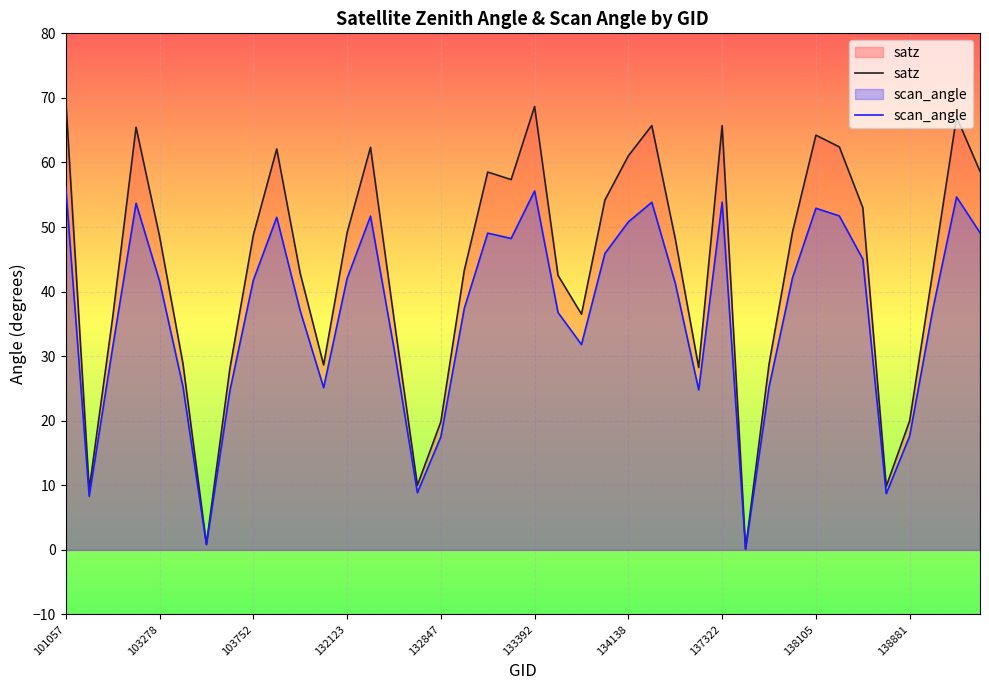

Which series has the largest range (max minus min)?

satz